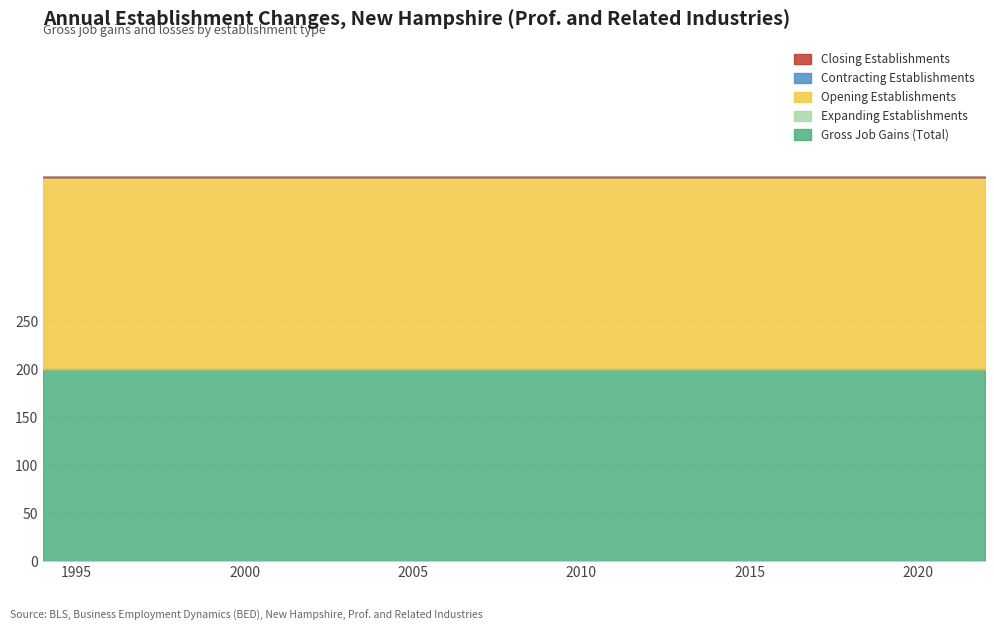

List the series in order of their peak value, highest first.

Gross Job Gains (Total), Opening Establishments, Expanding Establishments, Contracting Establishments, Closing Establishments